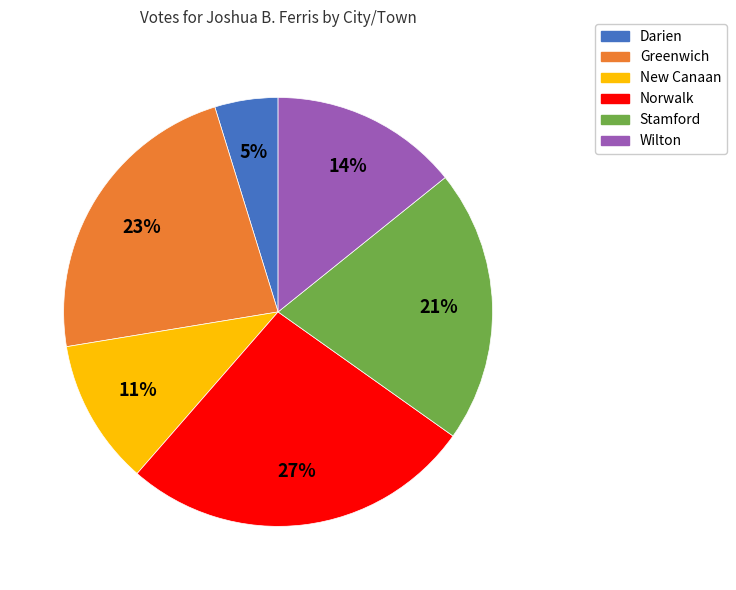

To the nearest percent, what is the average slice percentage?

17%